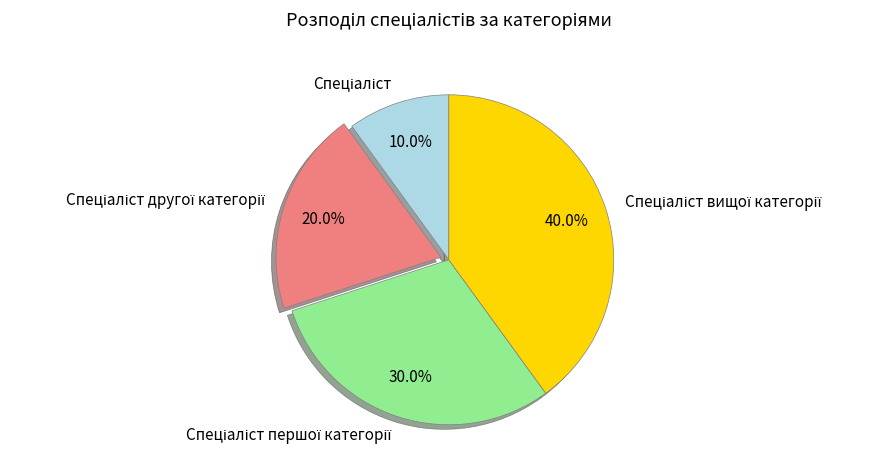

Is there any slice that represents more than half of the pie?

No